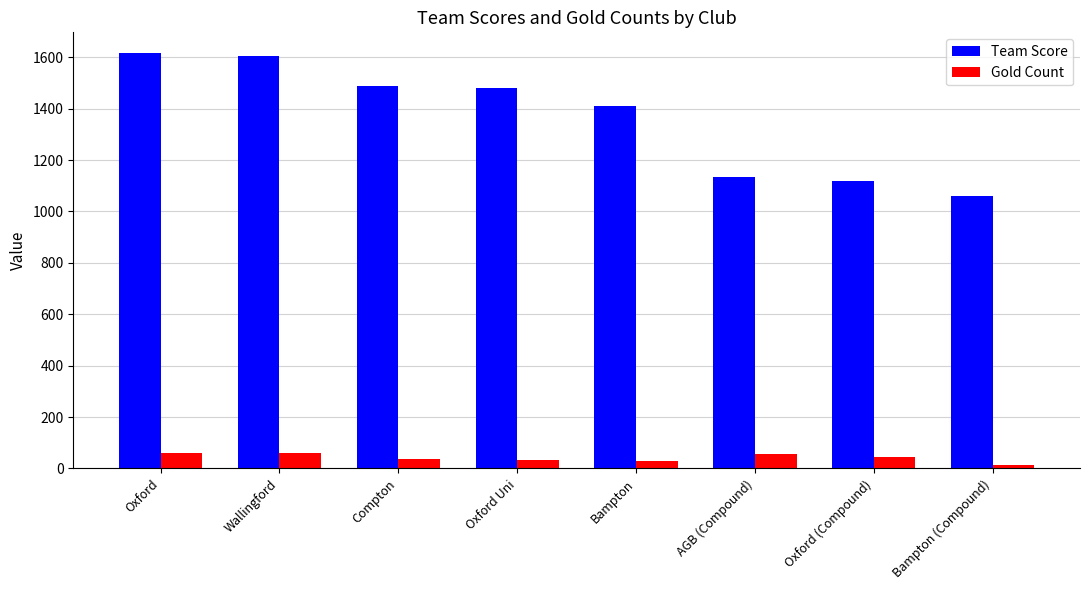

Rank the series at AGB (Compound) from lowest to highest value.

Gold Count, Team Score